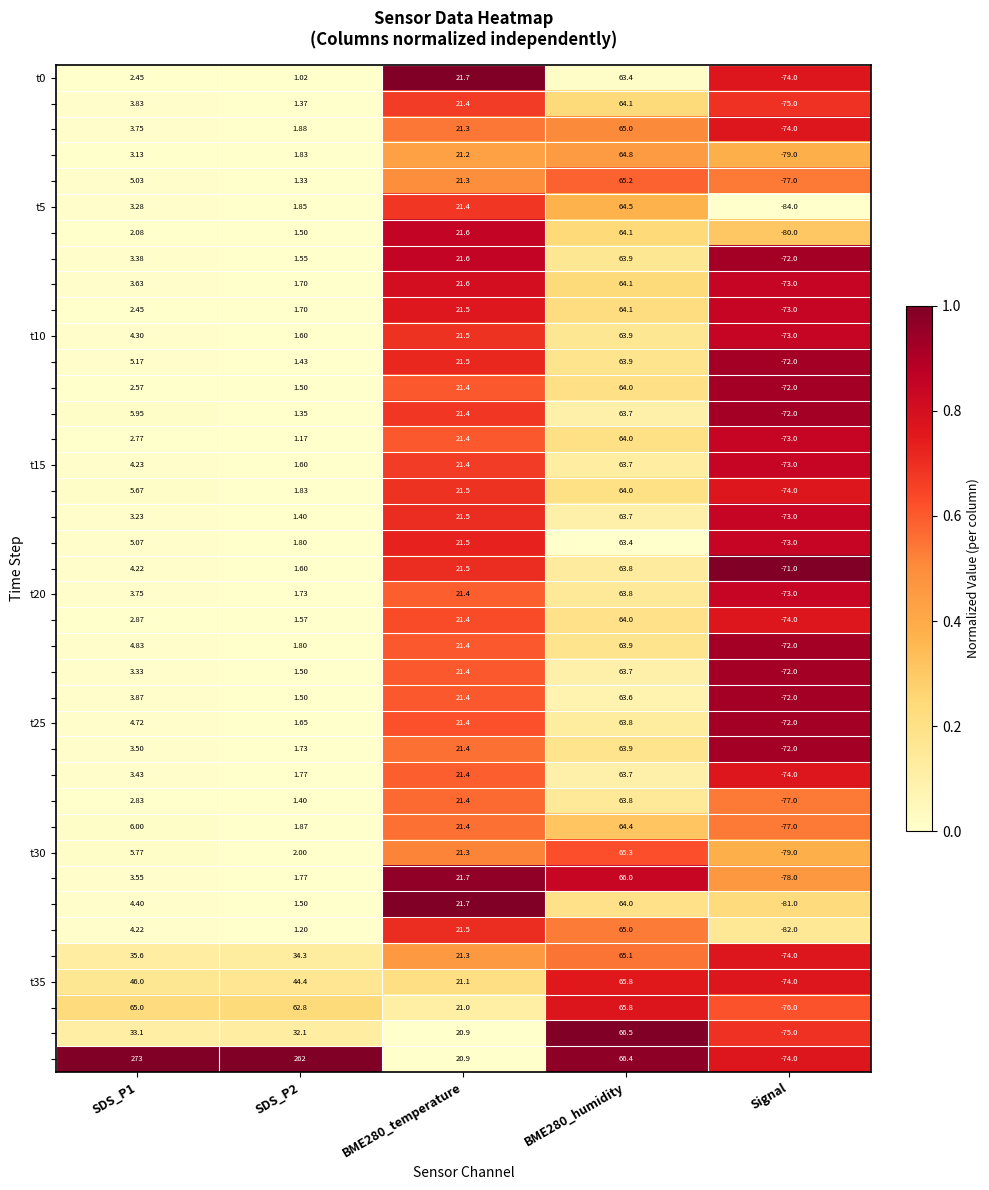

Which category has the lowest value across all series?

Signal